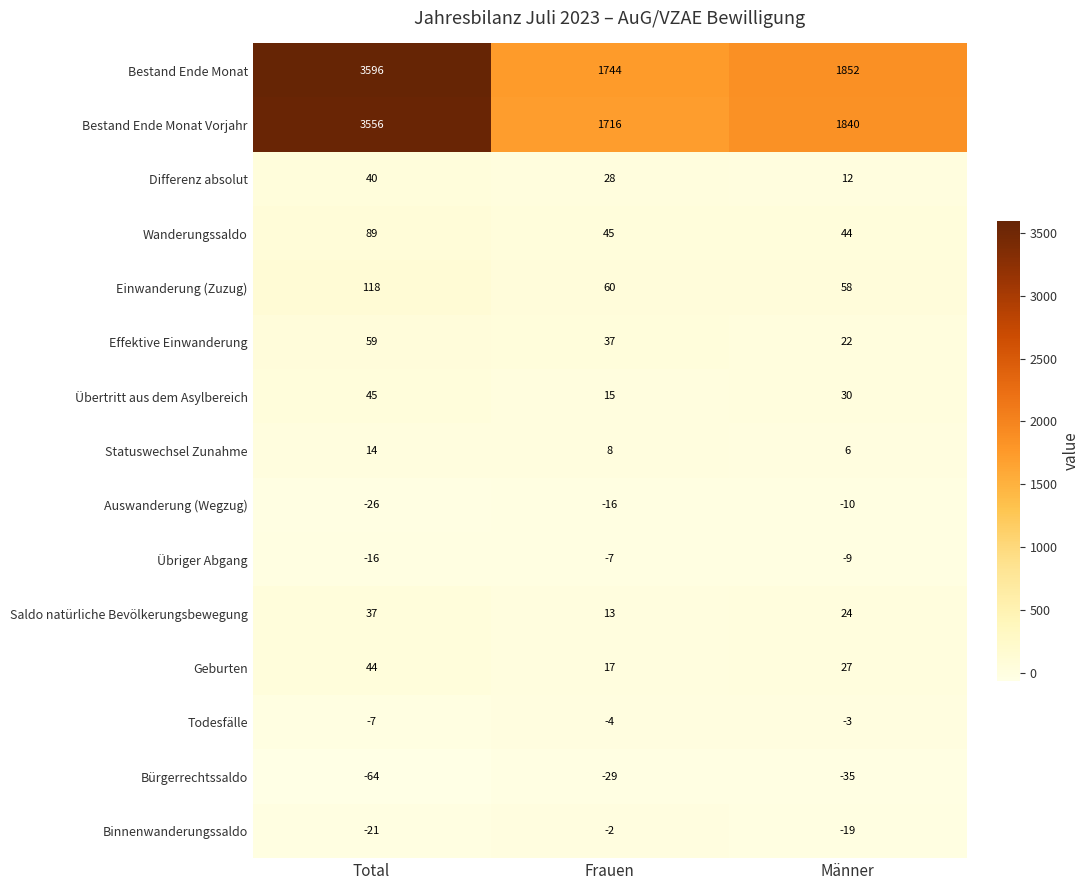

Which series has the largest total across all categories?

Bestand Ende Monat